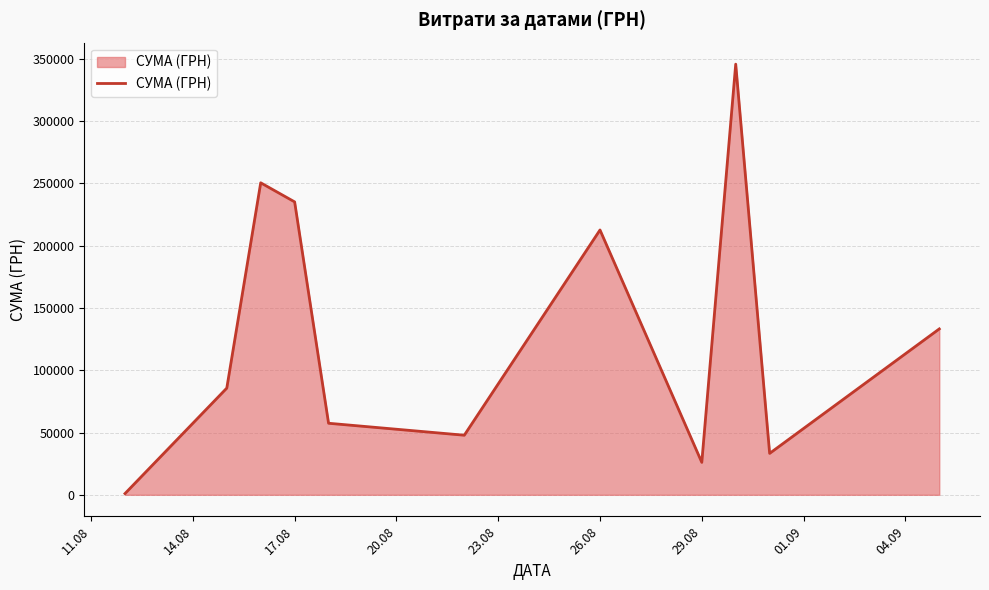

What is the greatest value displayed?

345687.3